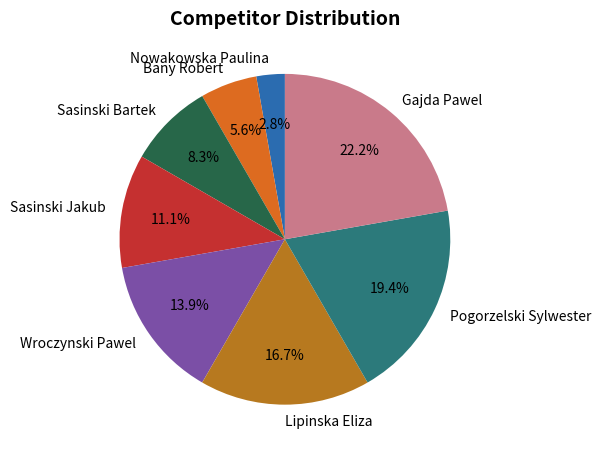

What portion of the pie excludes Sasinski Bartek?

91.7%